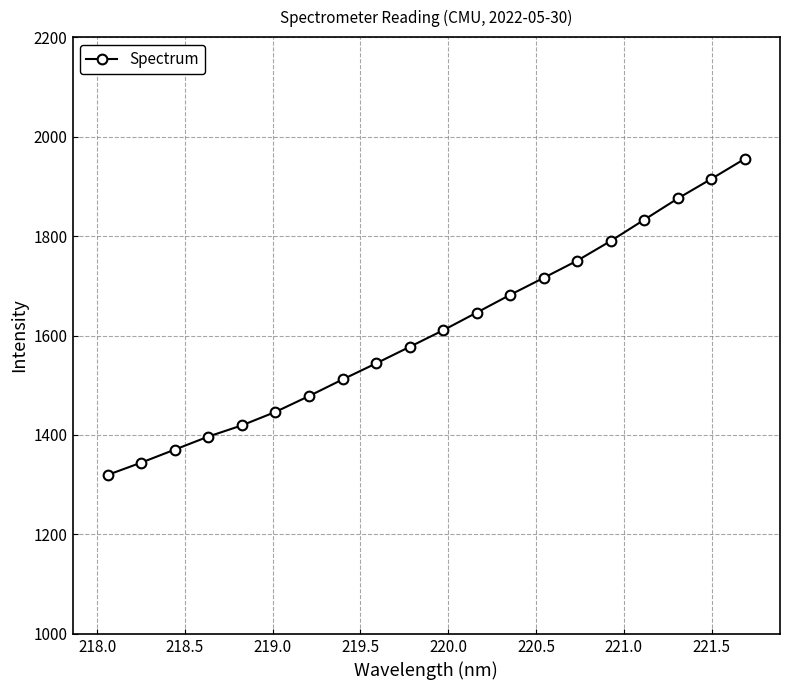

True or false: there are more than 2 points higher than both neighbors.

False